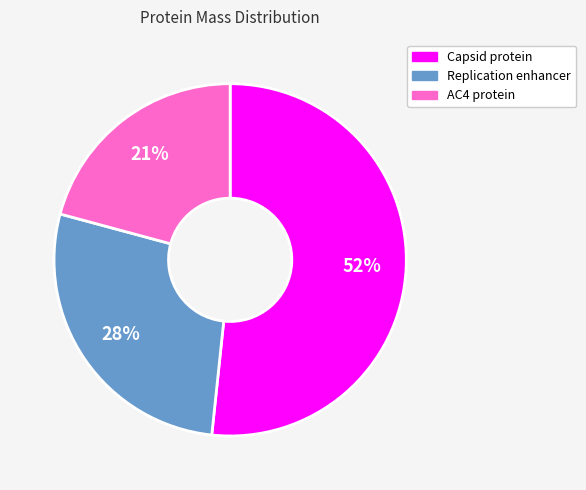

Is there any slice that represents more than half of the pie?

Yes